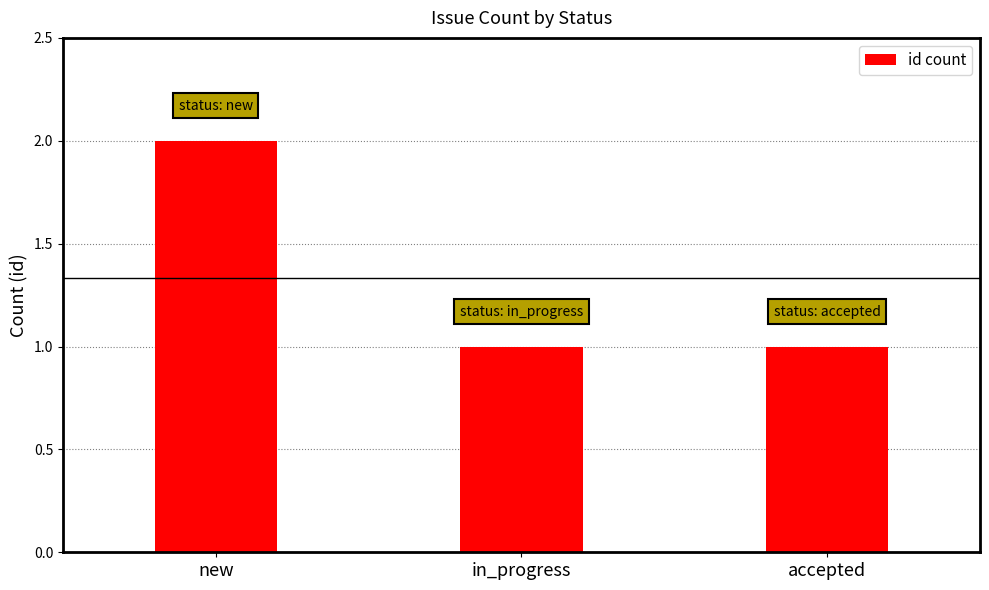

What position from the right is in_progress?

2